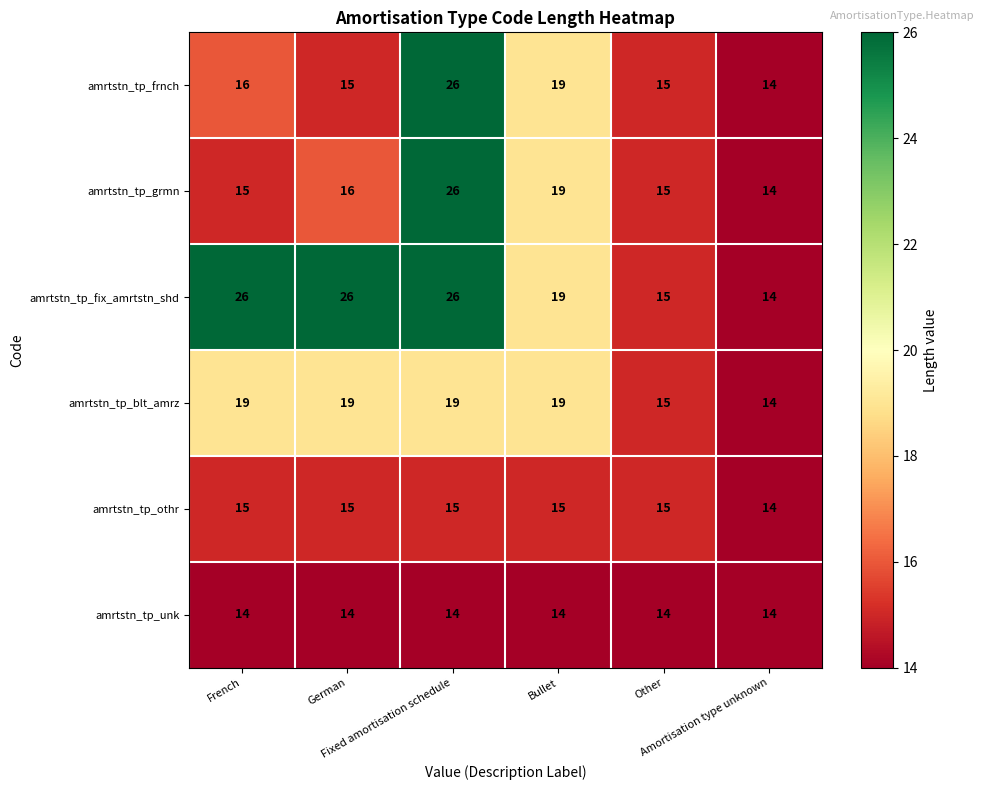

What is the maximum value shown in the chart?

26